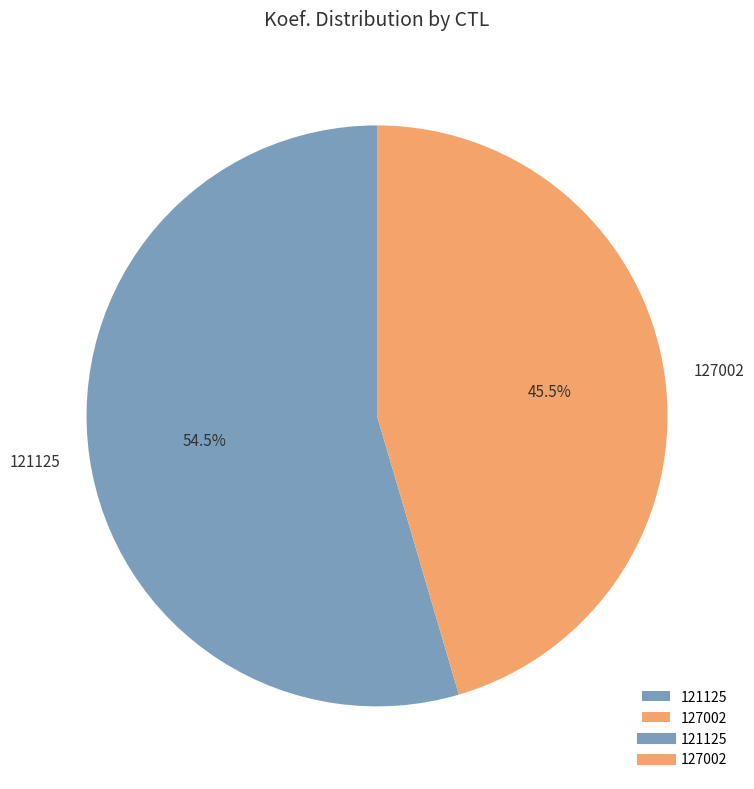

True or false: 121125 accounts for 46% of the total.

False